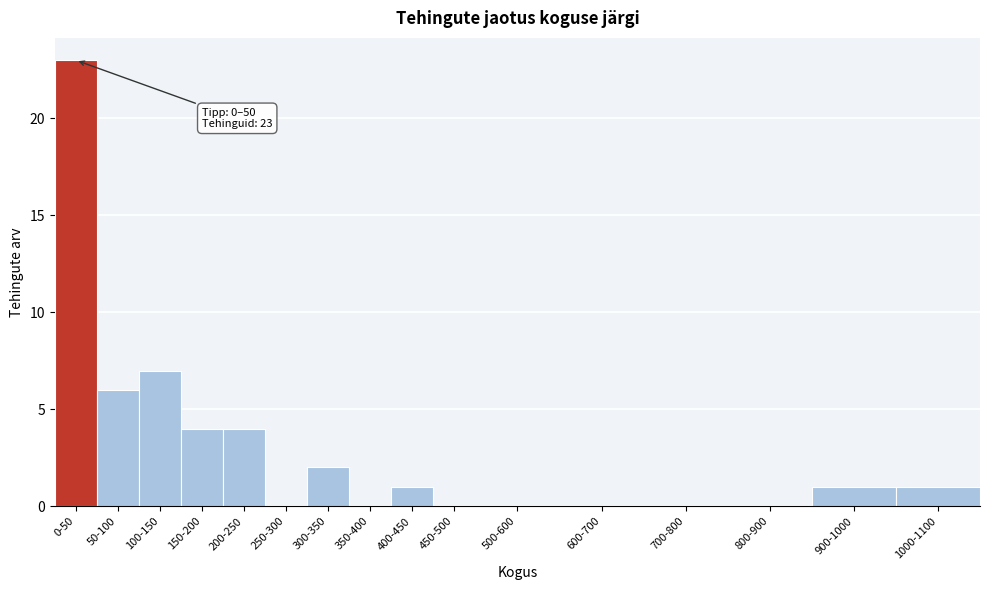

Reading left to right, what are all the values shown in this chart?

0-50=23	50-100=6	100-150=7	150-200=4	200-250=4	250-300=0	300-350=2	350-400=0	400-450=1	450-500=0	500-600=0	600-700=0	700-800=0	800-900=0	900-1000=1	1000-1100=1